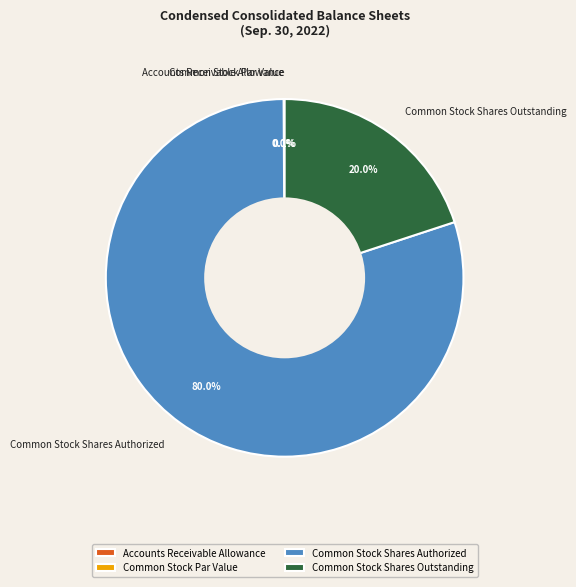

True or false: Common Stock Shares Outstanding accounts for 7% of the total.

False